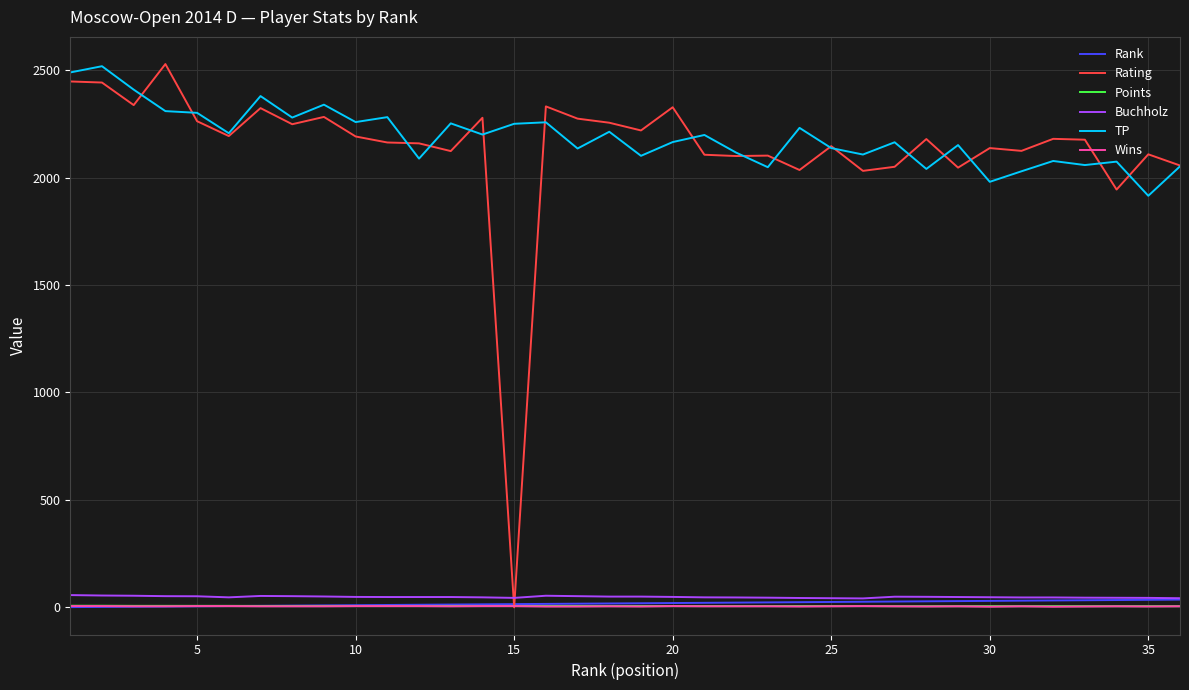

What is the maximum value shown in the chart?

2528.0